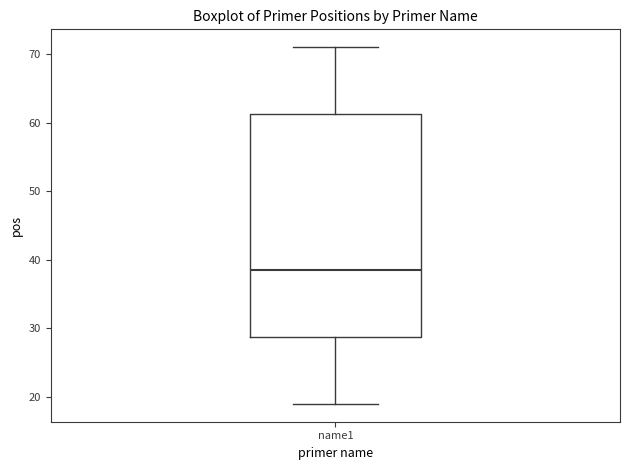

Read this box plot against the y-axis: the position of the median line, the range covered by the box, and the ends of both whiskers. The values are not printed on the chart, so give them approximately, as read against the axis.

median 39, box 29 to 61, whiskers 19 to 71